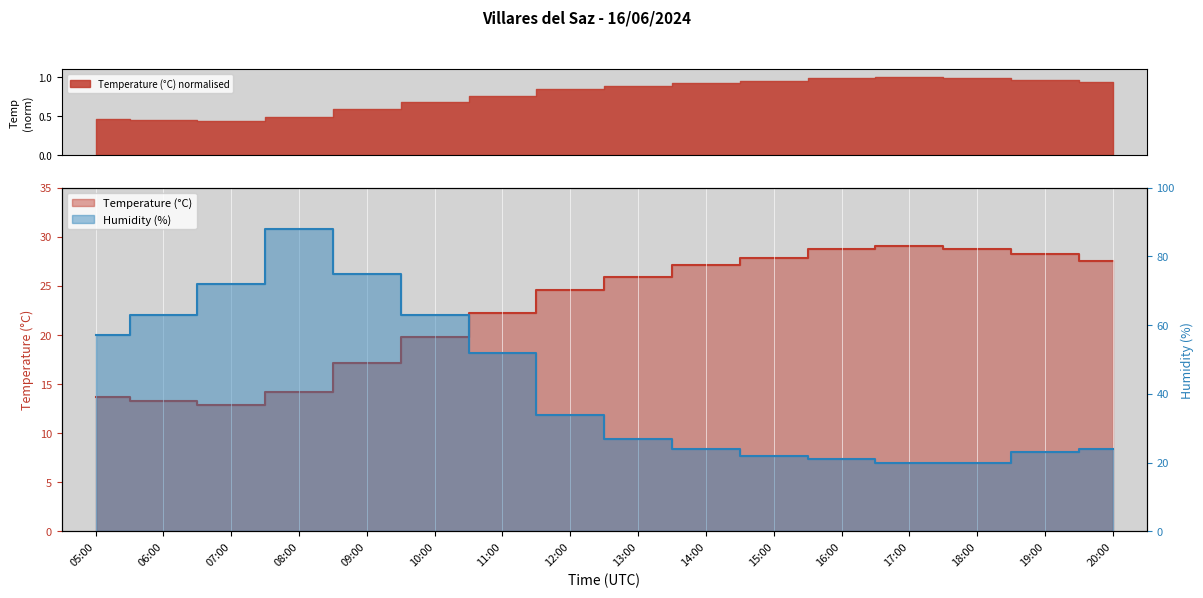

What is the difference between the second highest and second lowest values in the Humidity (%) series?

55.0